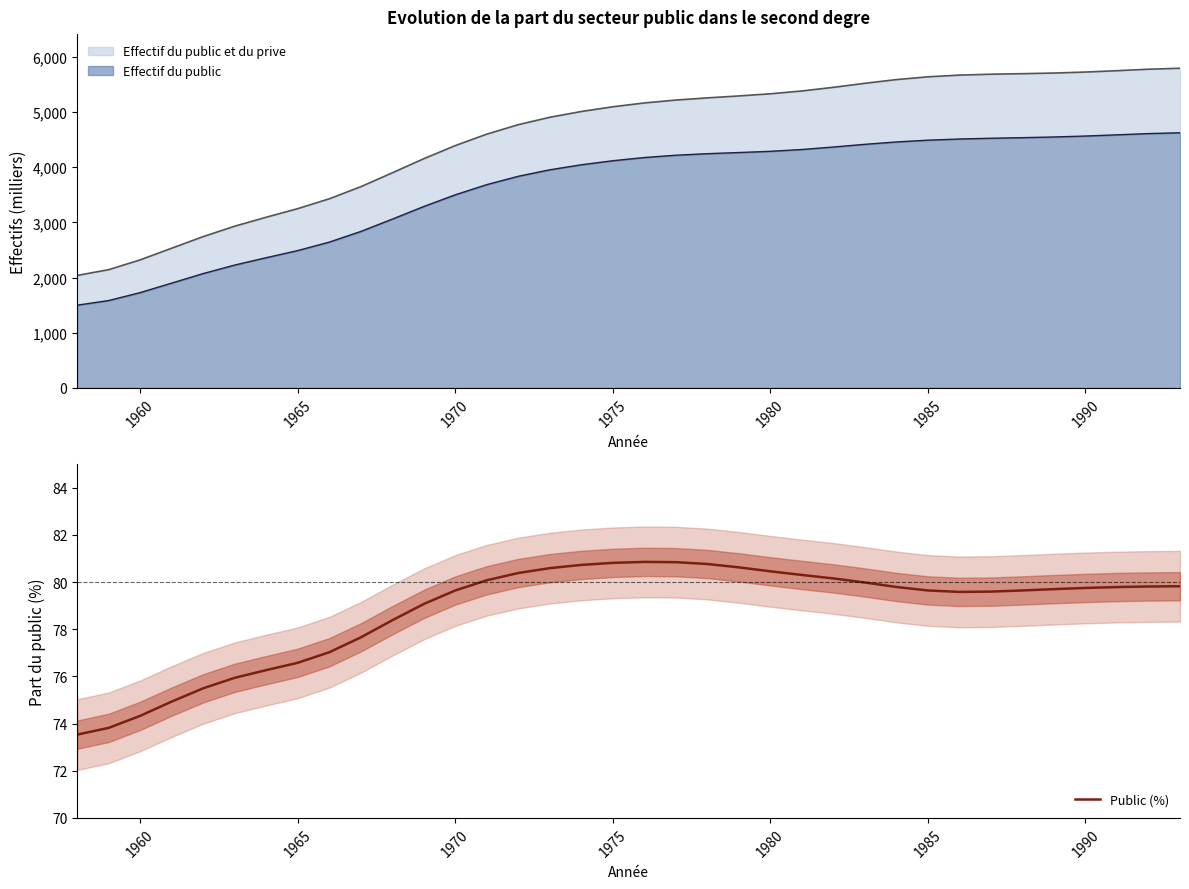

What is the maximum value for Public (%)?

80.9